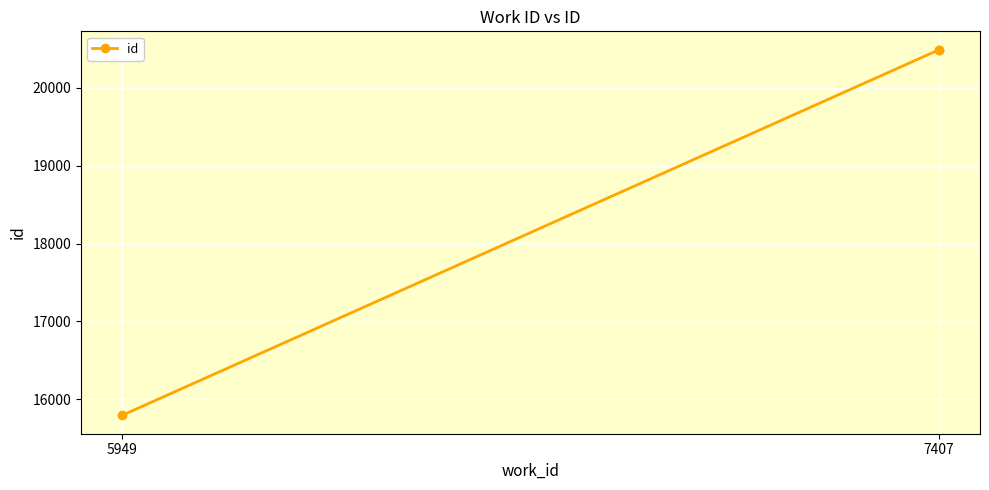

What is the difference between the maximum and minimum values?

4698